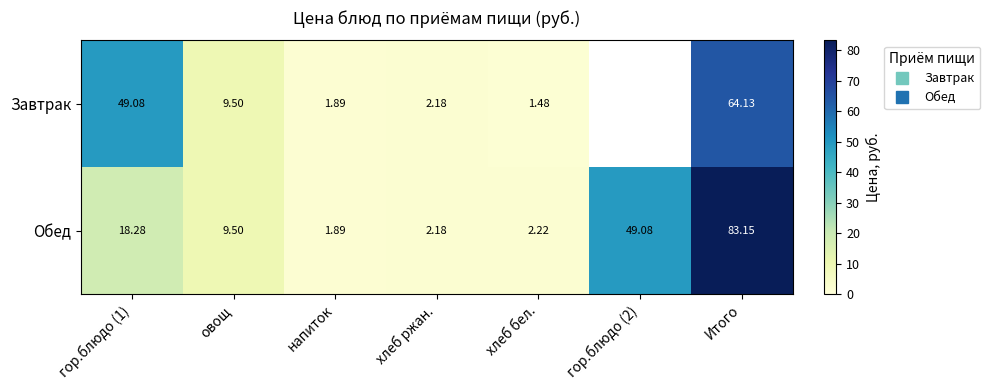

What is the difference between the maximum and minimum values in the Завтрак series?

62.6